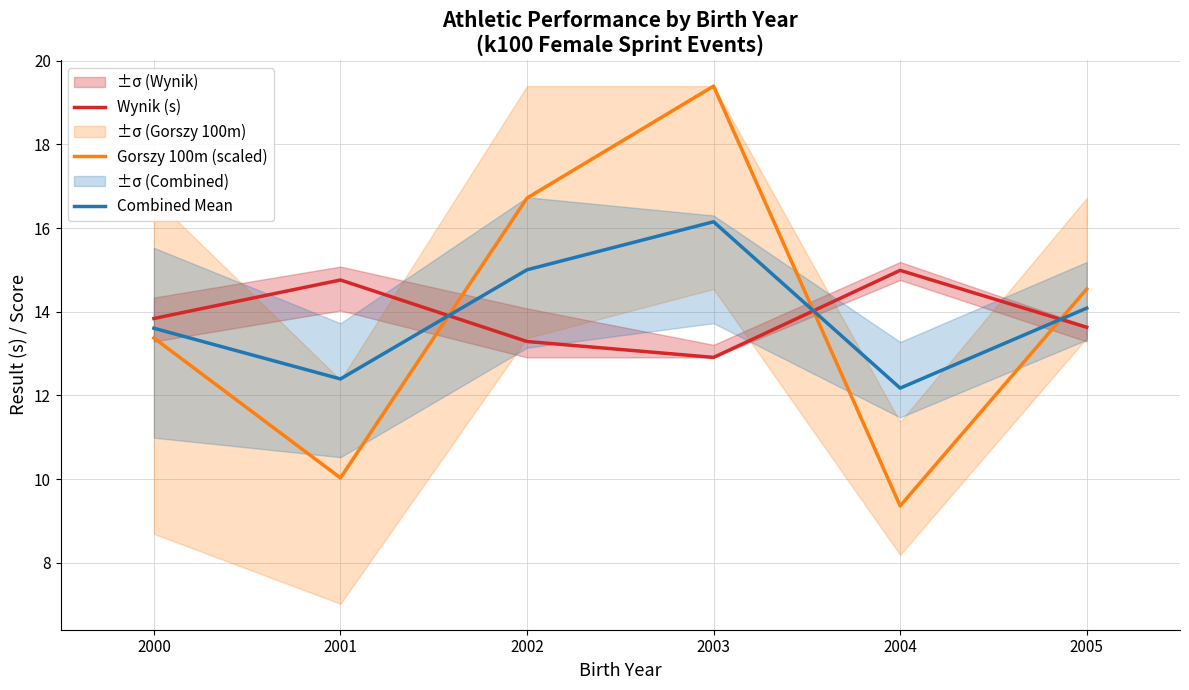

Is it true that Wynik (s) equals 13.6 at 2005?

True